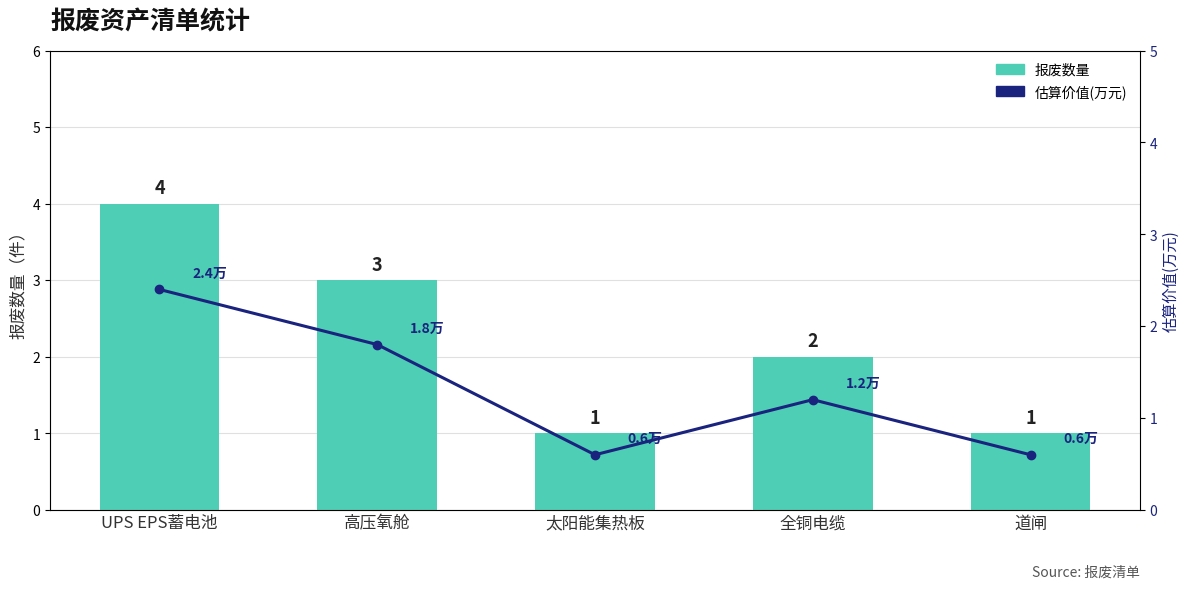

What position from the left is UPS EPS蓄电池?

1